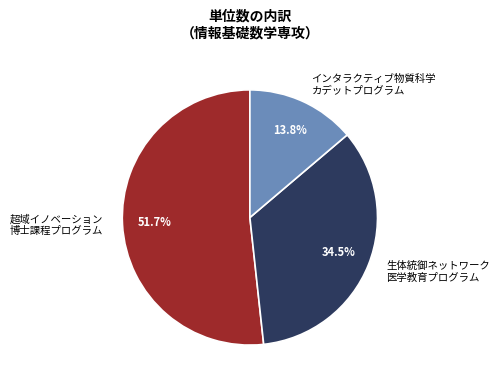

How many segments does this pie chart have?

3